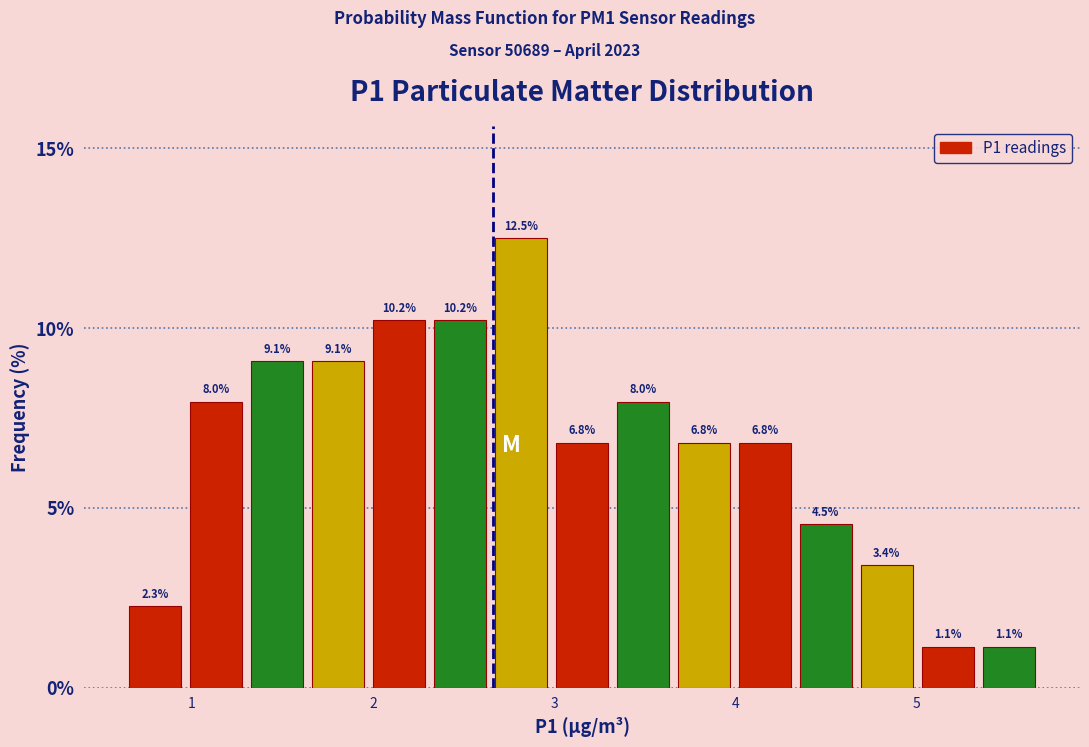

Around what value on the x-axis is the tallest bar? Give the approximate position of its centre, as read against the axis.

2.8